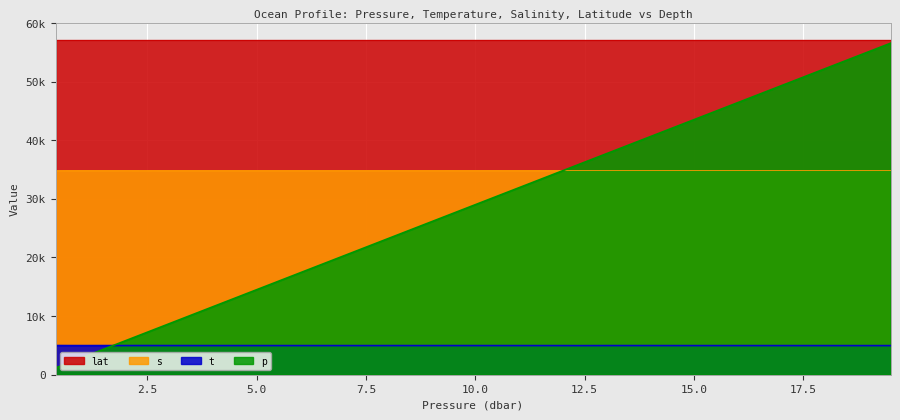

Which series has the largest total across all categories?

lat